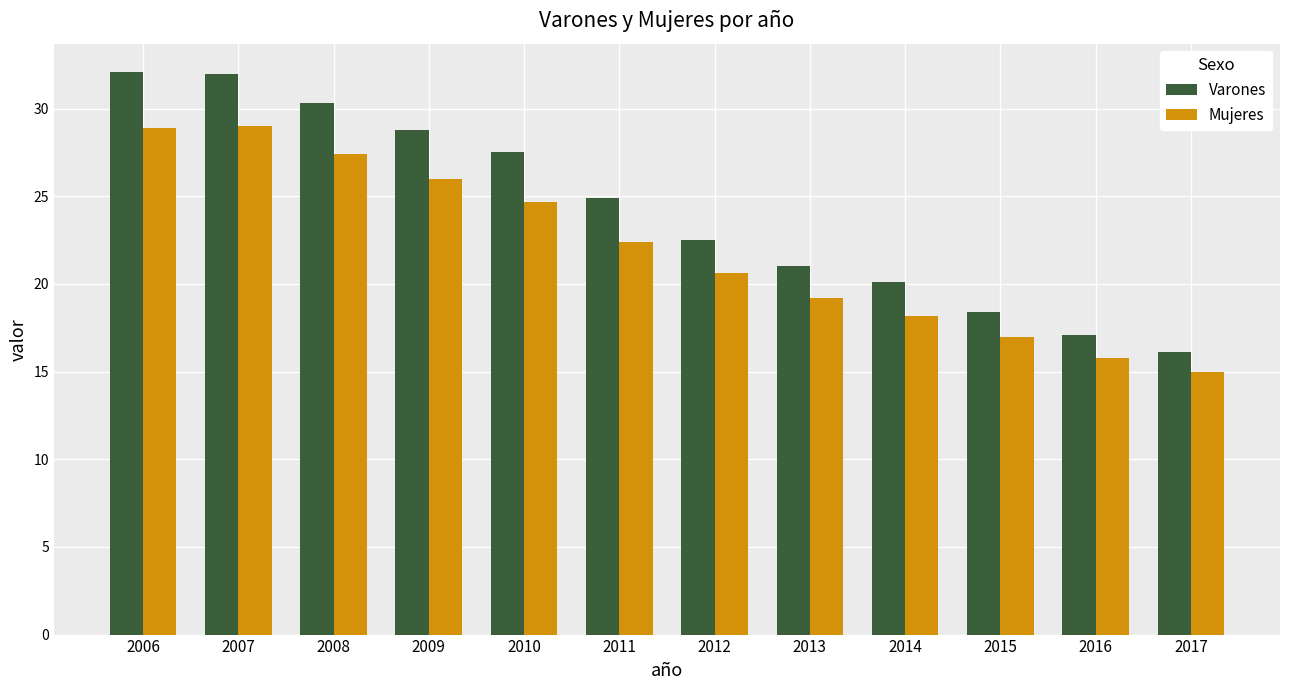

How many data points does each series have?

12